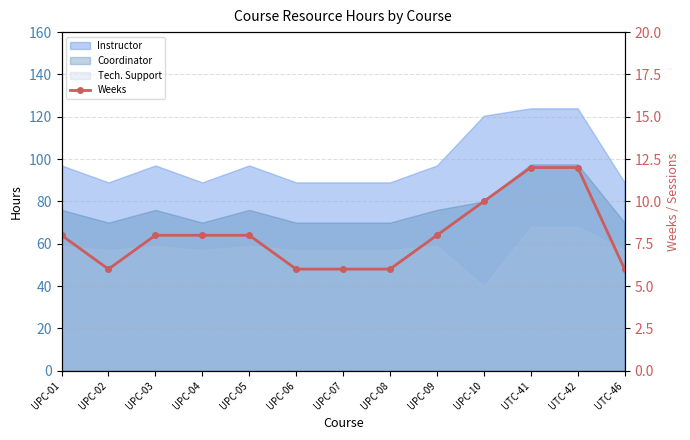

How many lines are shown in the chart?

1